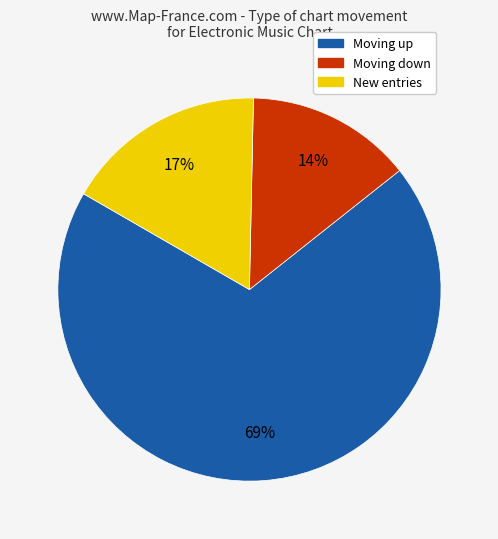

Which slice represents more than half of the pie?

Moving up